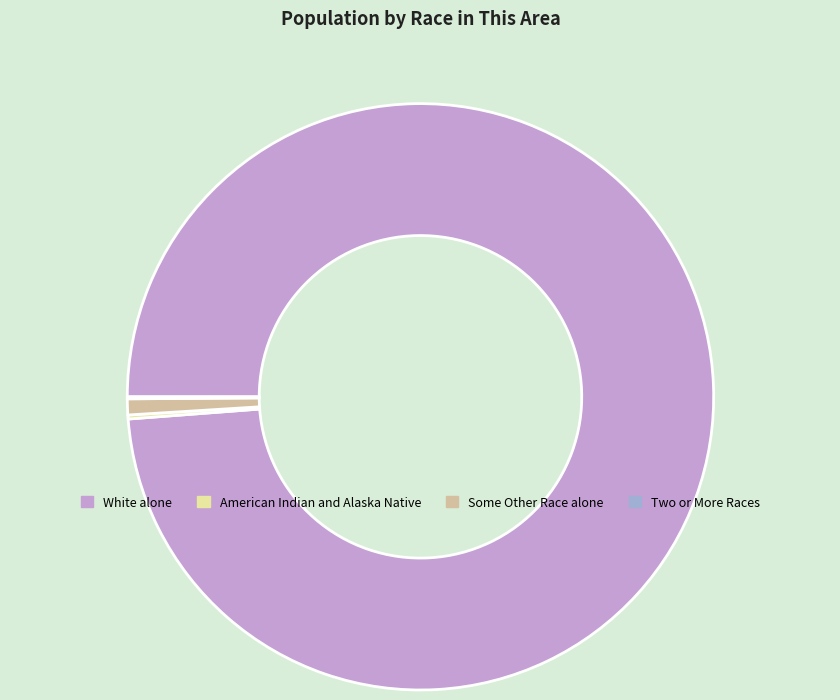

Between Some Other Race alone and American Indian and Alaska Native, which is larger?

Some Other Race alone